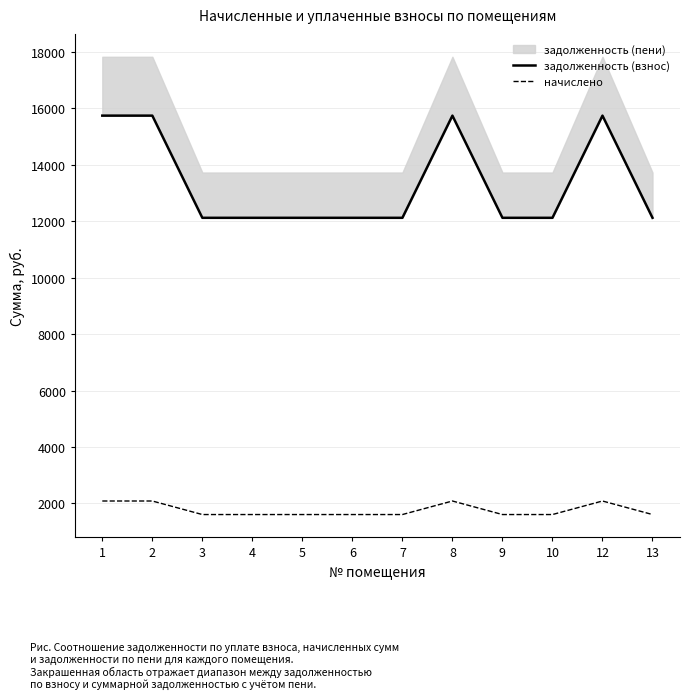

Which series has the largest total across all categories?

задолженность (взнос)